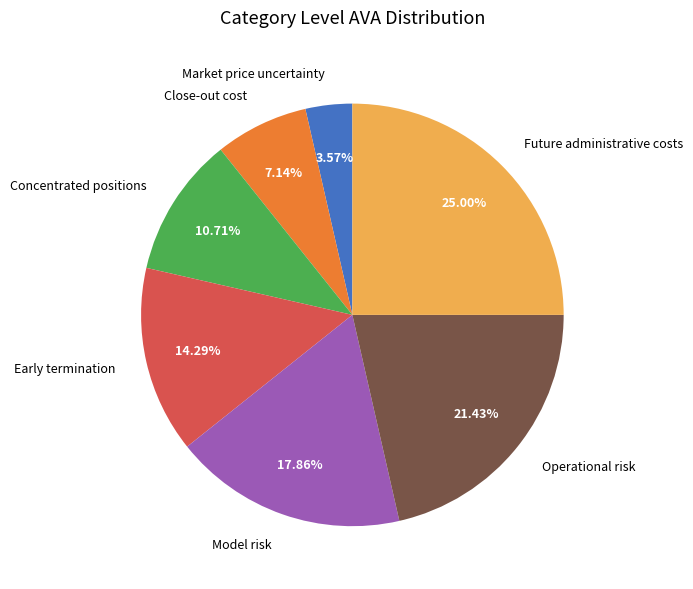

Do Future administrative costs and Early termination together represent more than half of the pie?

No